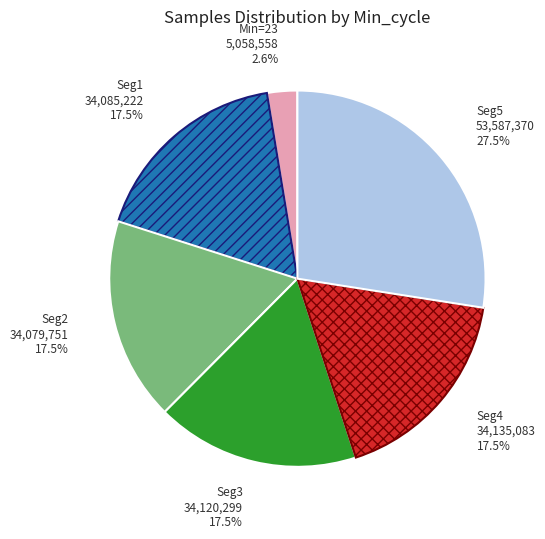

Is there a majority slice in this chart?

No